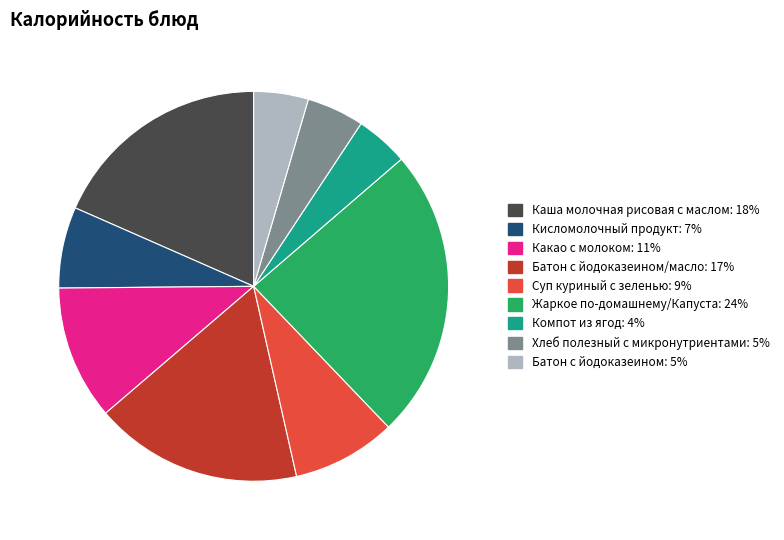

Rank the categories by value from highest to lowest.

Жаркое по-домашнему/Капуста, Каша молочная рисовая с маслом, Батон с йодоказеином/масло, Какао с молоком, Суп куриный с зеленью, Кисломолочный продукт, Хлеб полезный с микронутриентами, Батон с йодоказеином, Компот из ягод